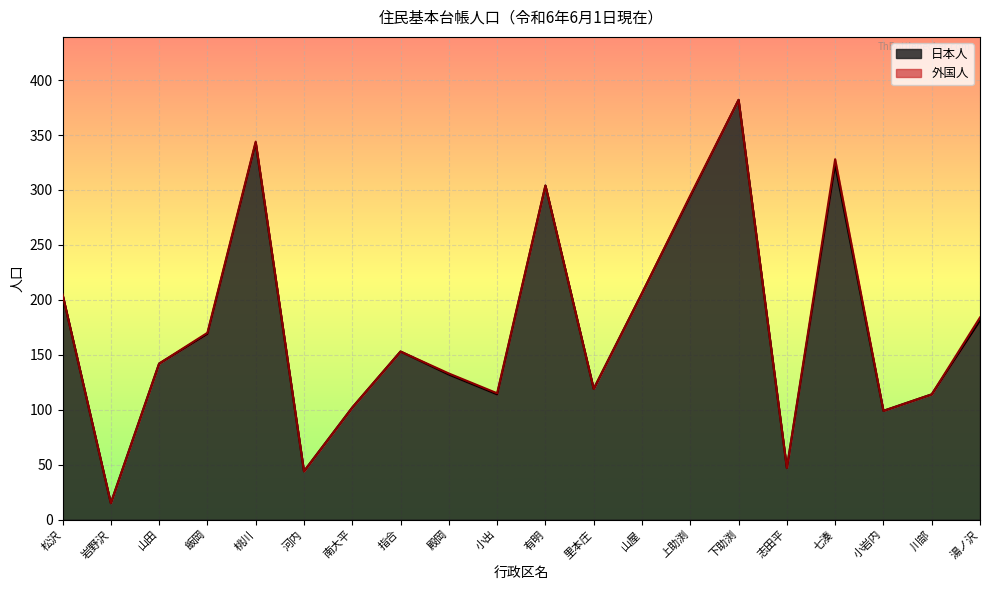

How many lines are shown in the chart?

2